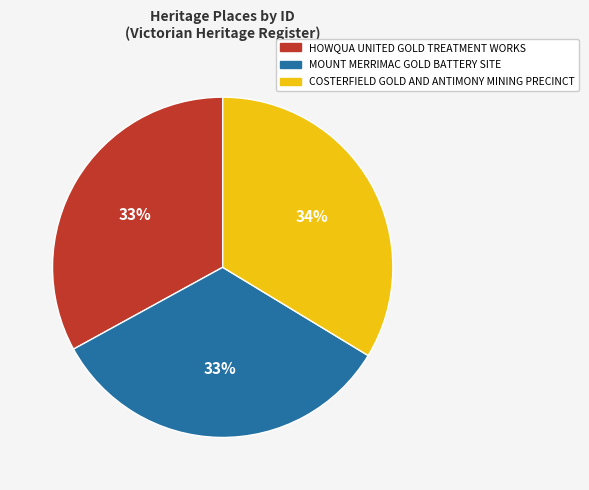

The COSTERFIELD GOLD AND ANTIMONY MINING PRECINCT slice represents 21% of the pie. True or false?

False